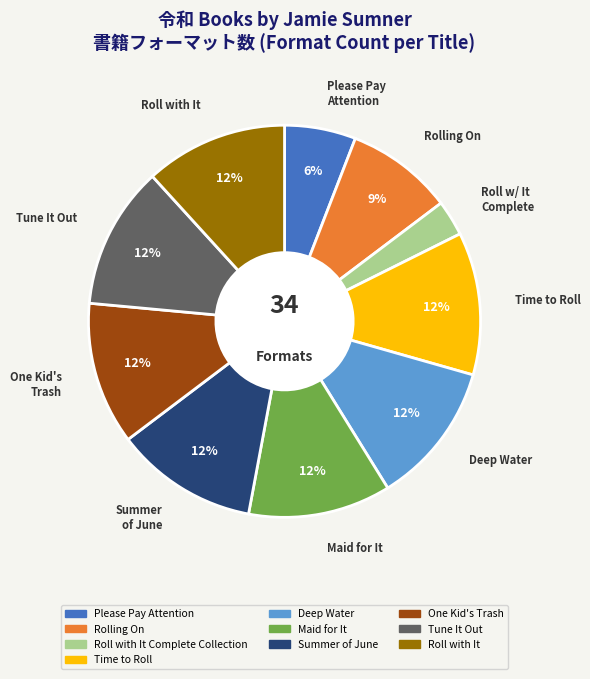

How many slices are in this pie chart?

10